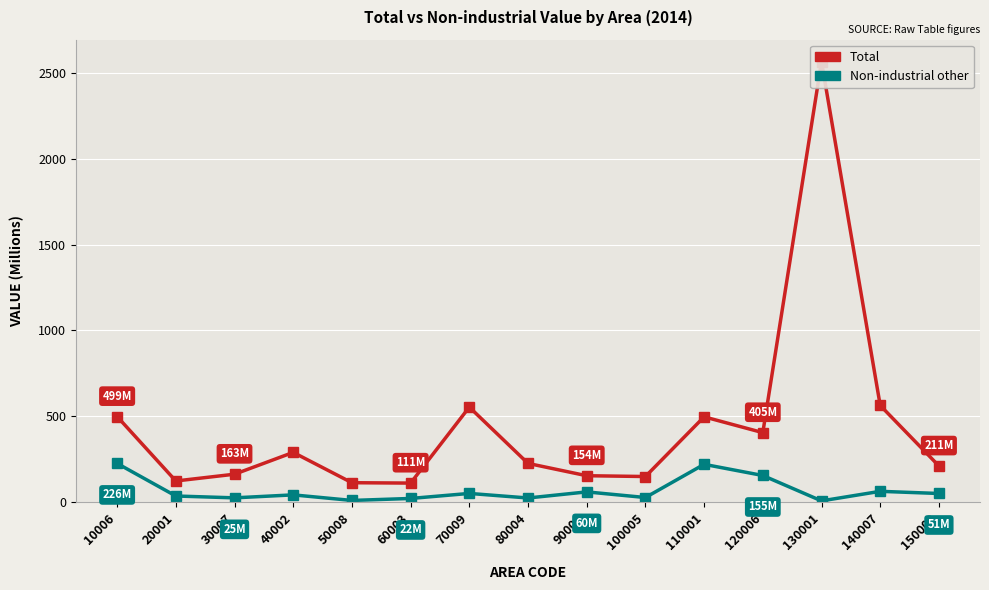

The Non-industrial other series shows 27.1 at 100005. True or false?

True